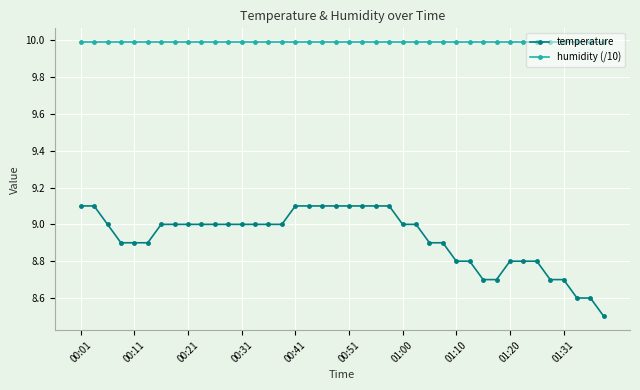

At how many categories does at least one series exceed 8?

40